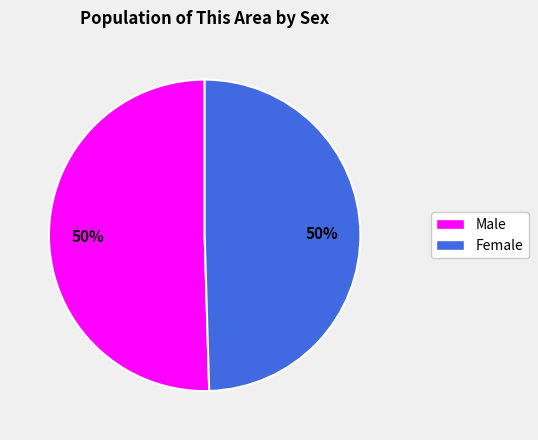

The Male slice represents 50% of the pie. True or false?

True